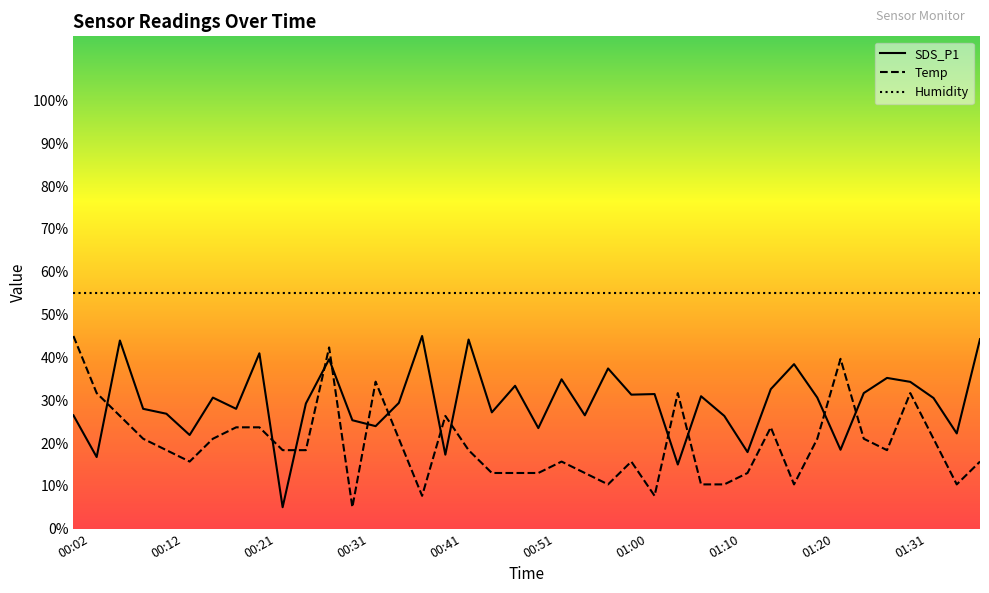

Which series has the largest total across all categories?

Humidity